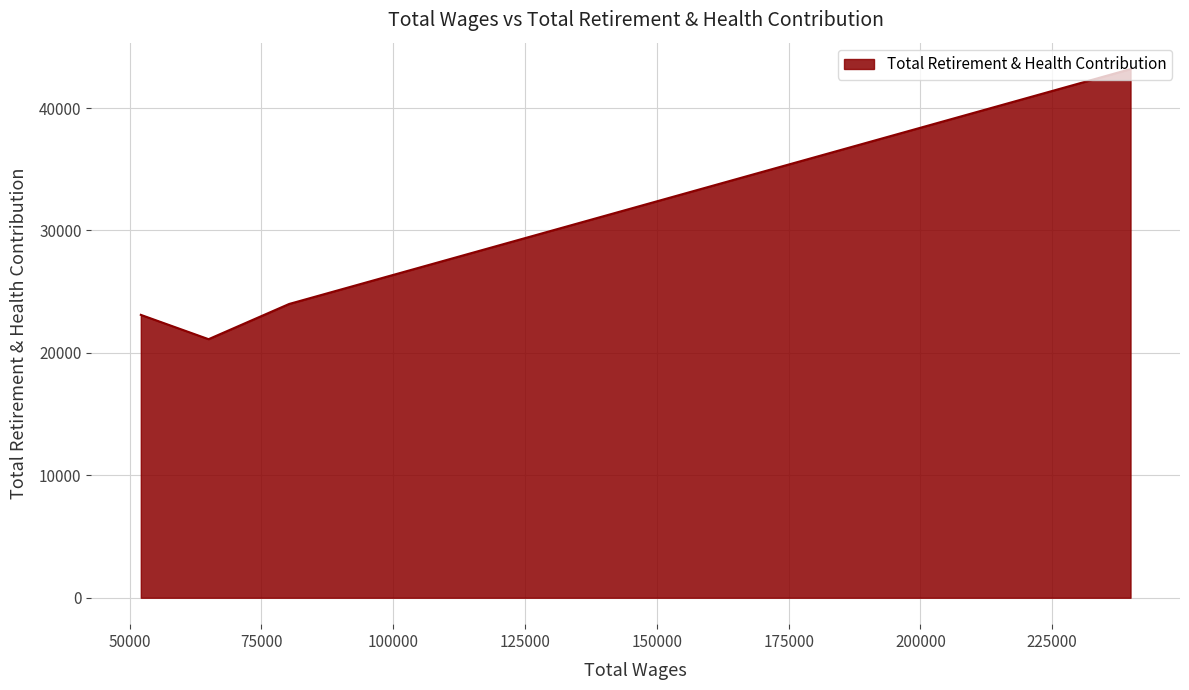

What is the smallest value displayed?

21118